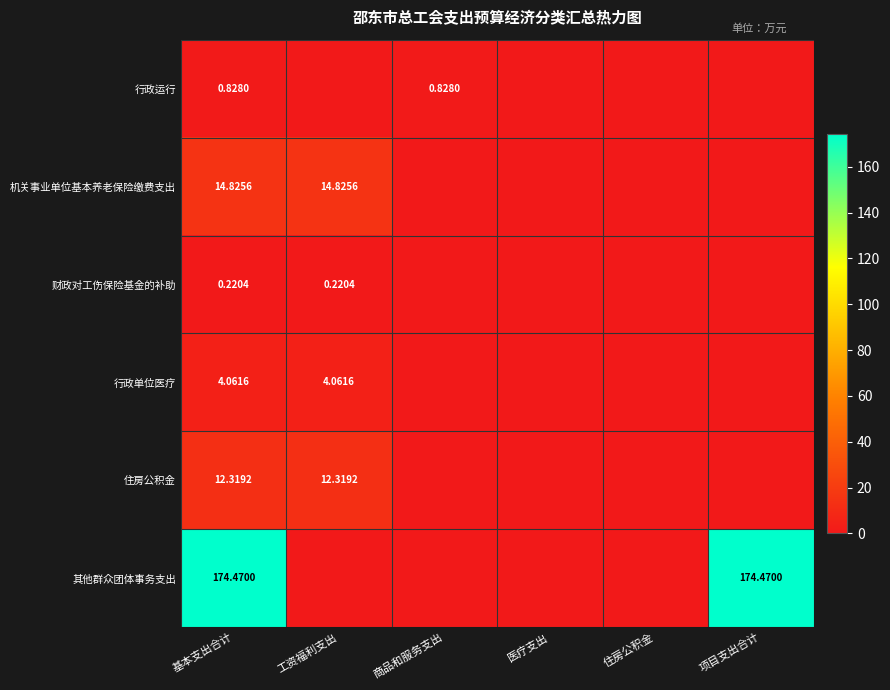

What is the total value across all series at 工资福利支出?

31.4